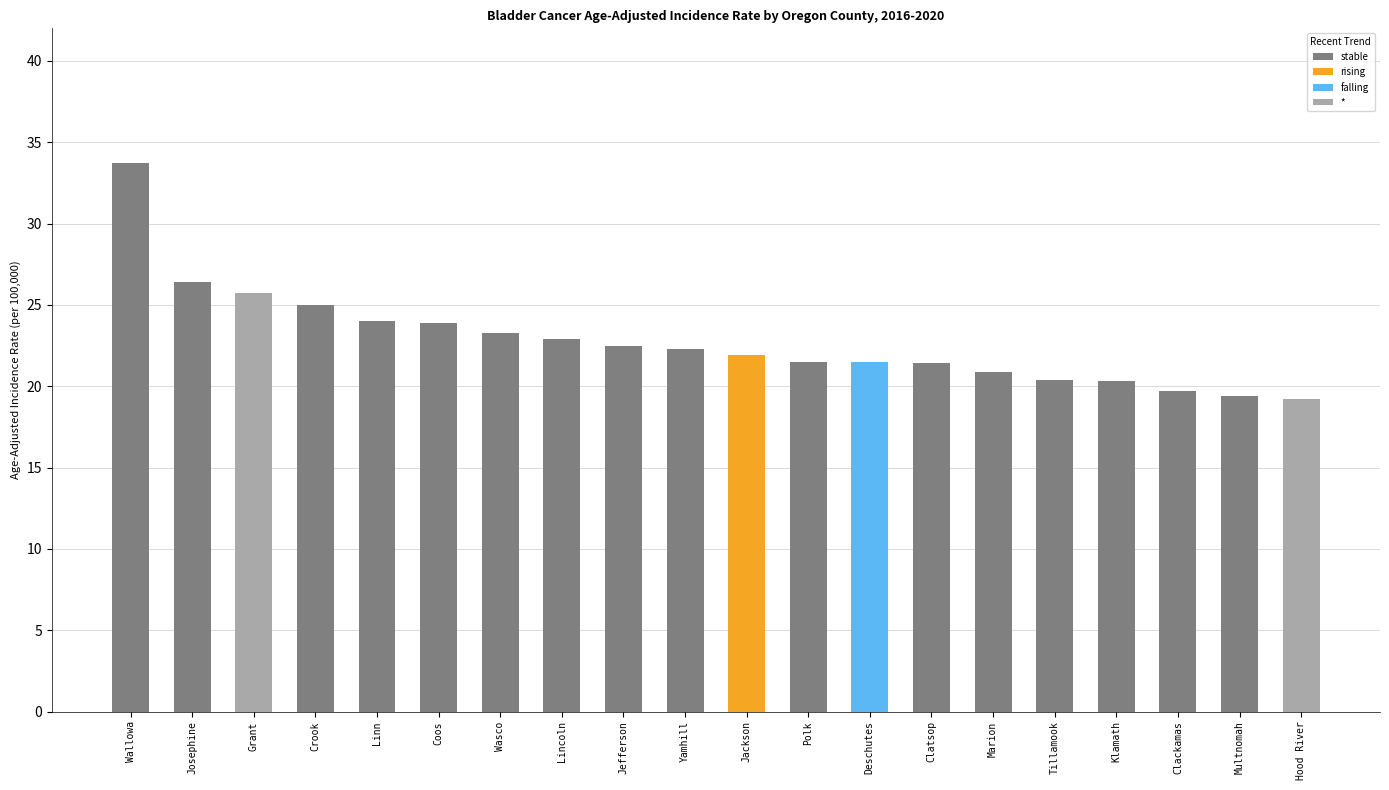

Which series changed the most between Clatsop and Klamath?

stable